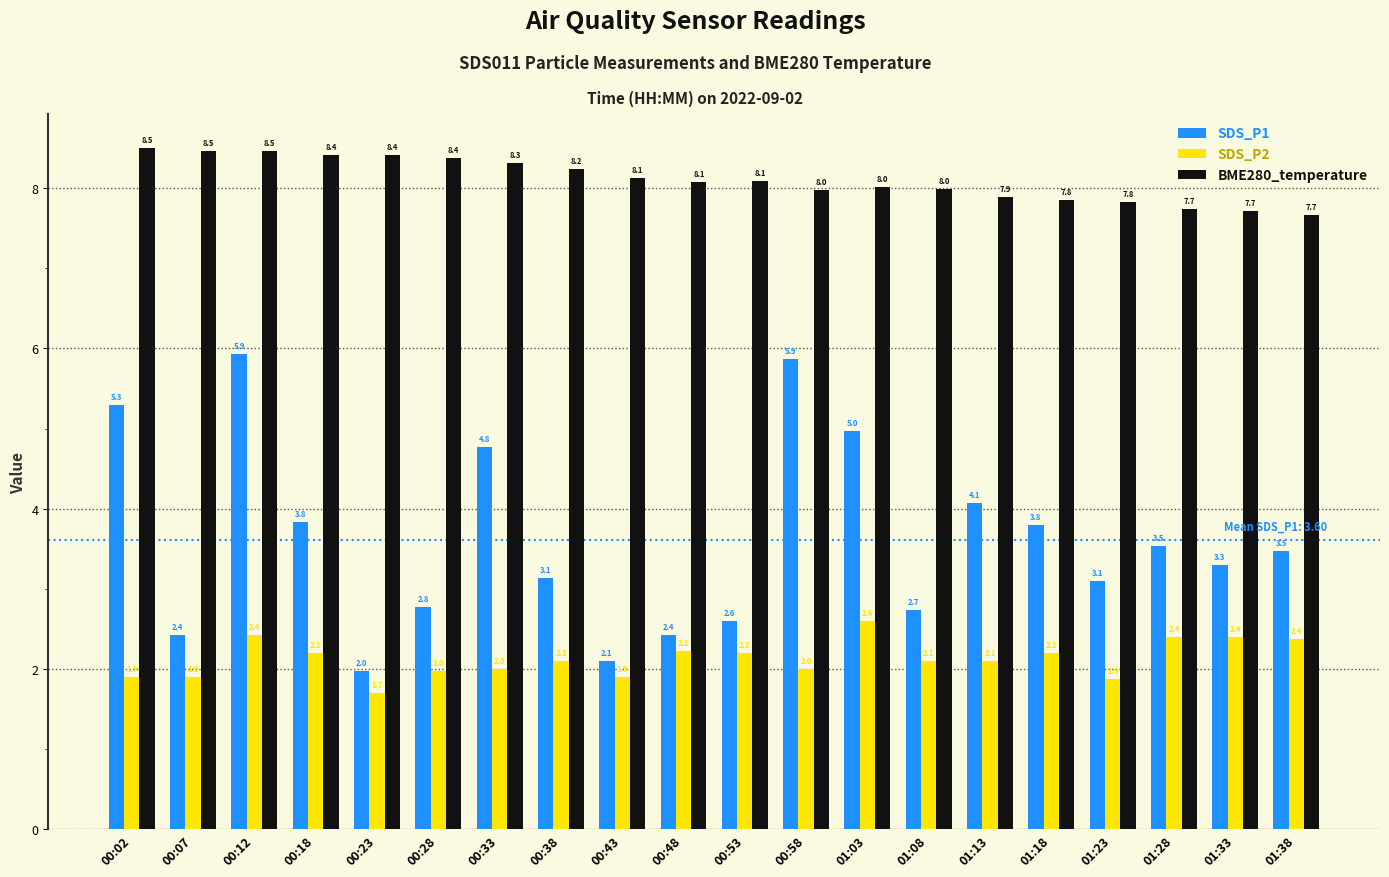

At which label does SDS_P1 first exceed 3?

00:02